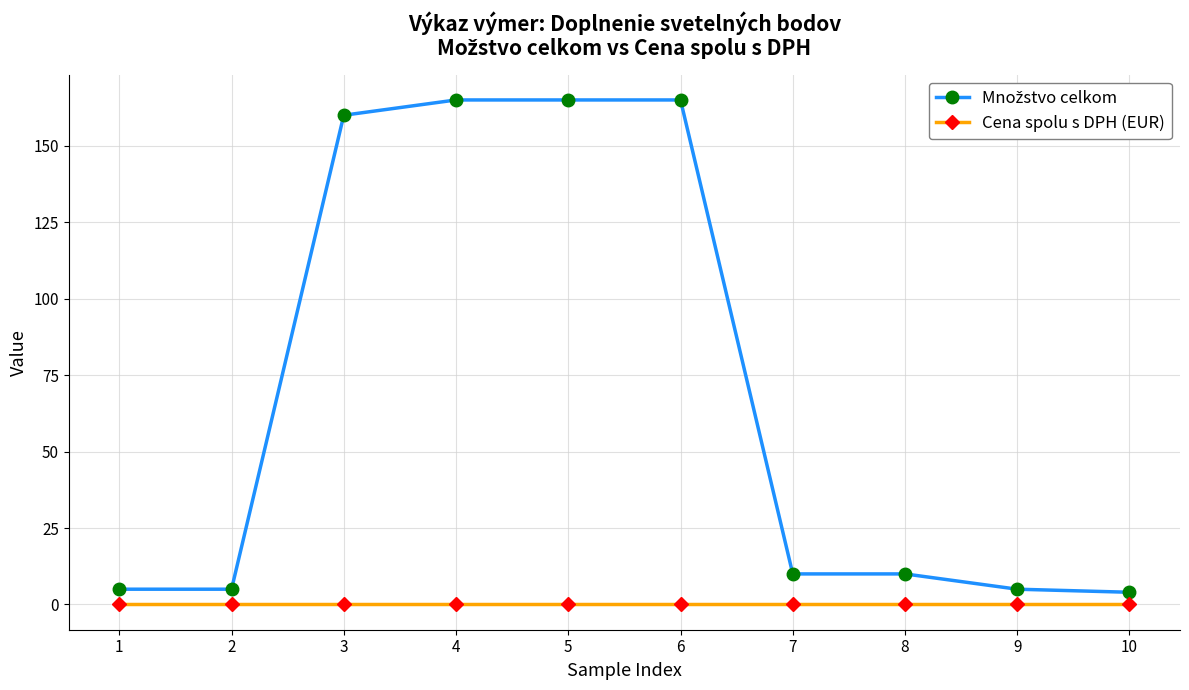

True or false: Cena spolu s DPH (EUR) has a value of 0 at 6.

True